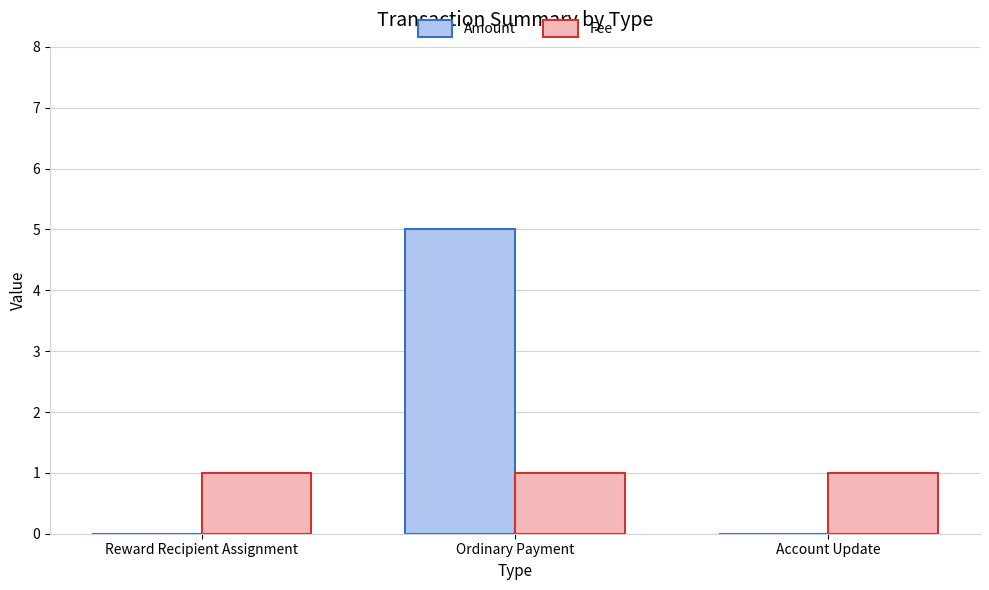

Does the chart contain stacked bars?

No